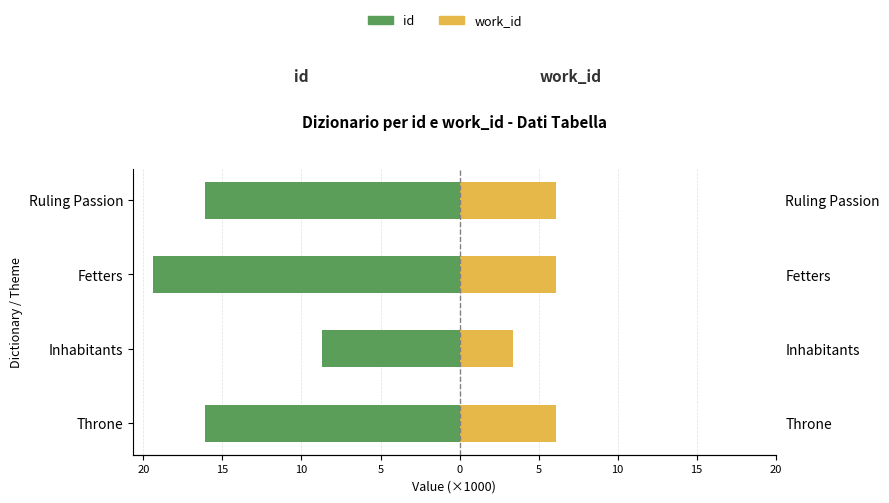

At how many categories does at least one series exceed -12?

4